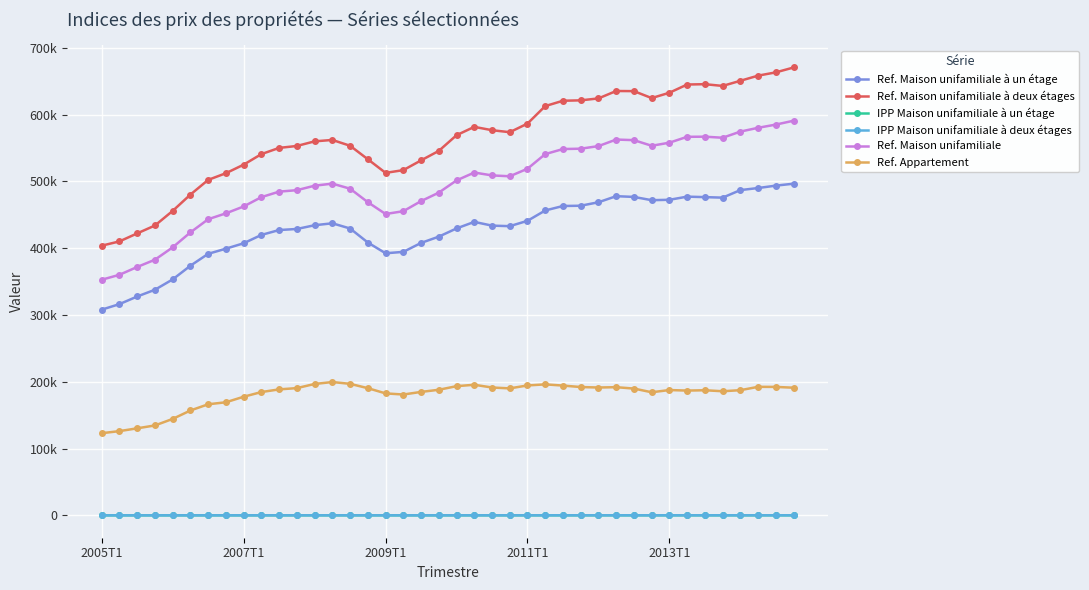

What are all the series names shown in the legend?

Ref. Maison unifamiliale à un étage, Ref. Maison unifamiliale à deux étages, IPP Maison unifamiliale à un étage, IPP Maison unifamiliale à deux étages, Ref. Maison unifamiliale, Ref. Appartement